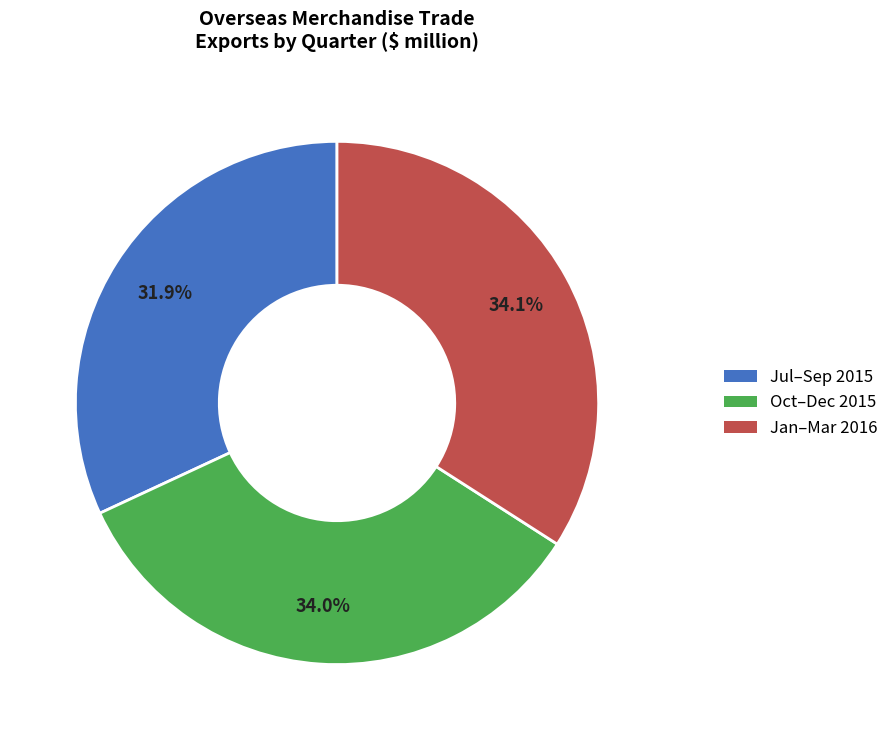

Is there a majority slice in this chart?

No